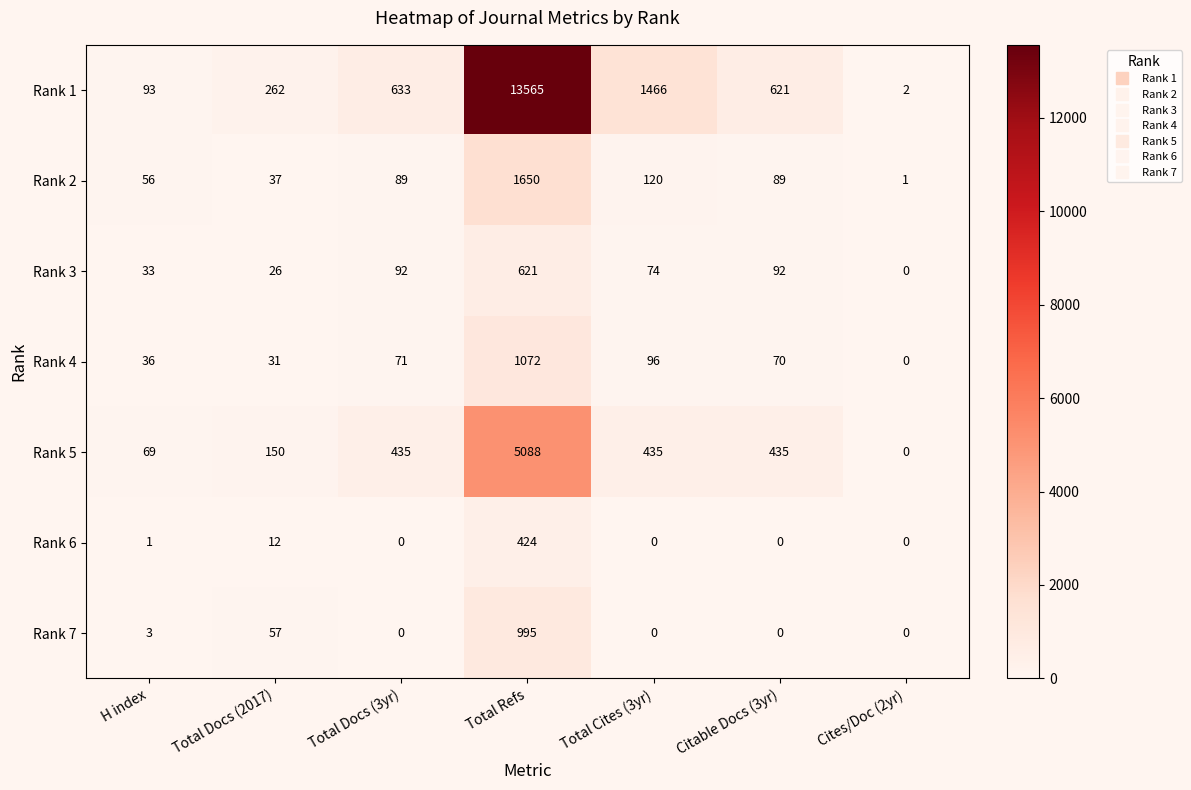

Between H index and Total Cites (3yr), which series saw the biggest shift?

Rank 1